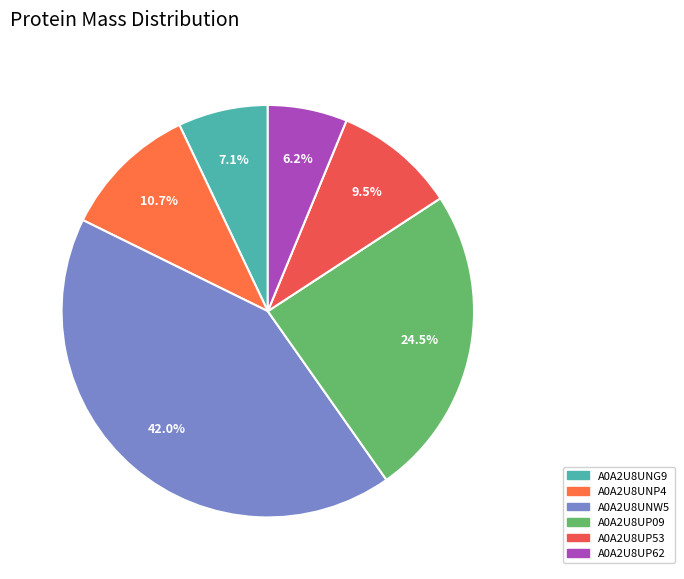

Which has a higher value, A0A2U8UNP4 or A0A2U8UNG9?

A0A2U8UNP4